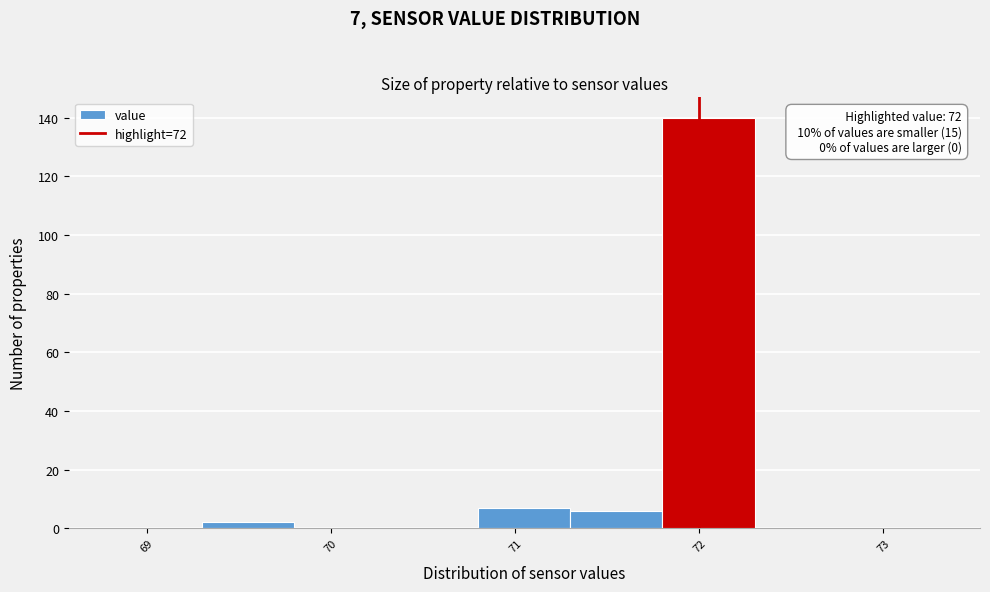

Which range on the x-axis has the tallest bar?

71.8 to 72.3